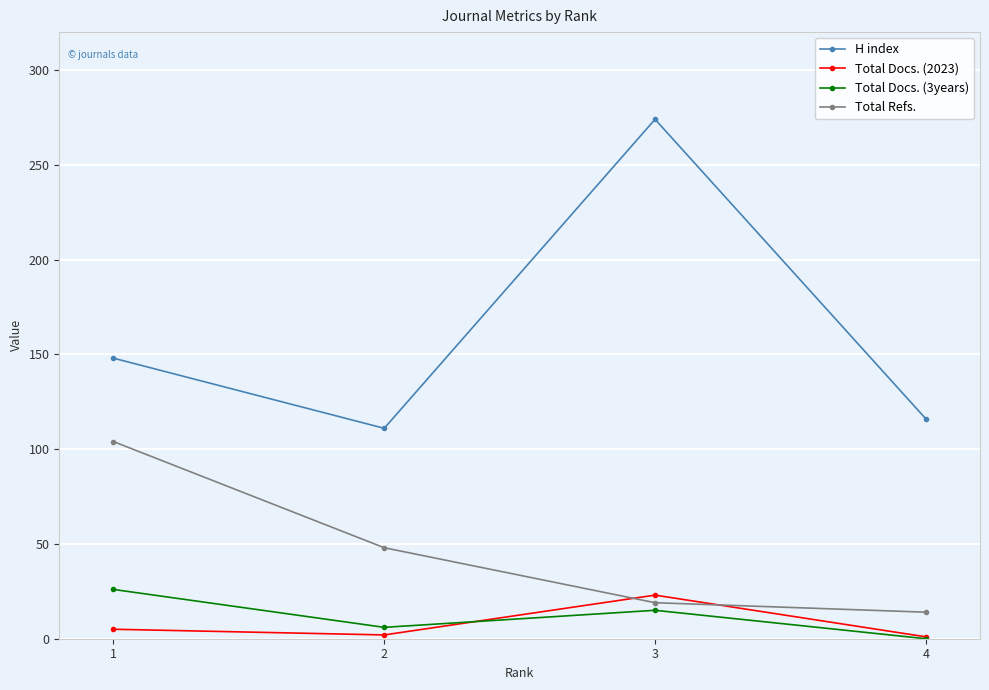

What is the spread (max minus min) of values at 1?

143